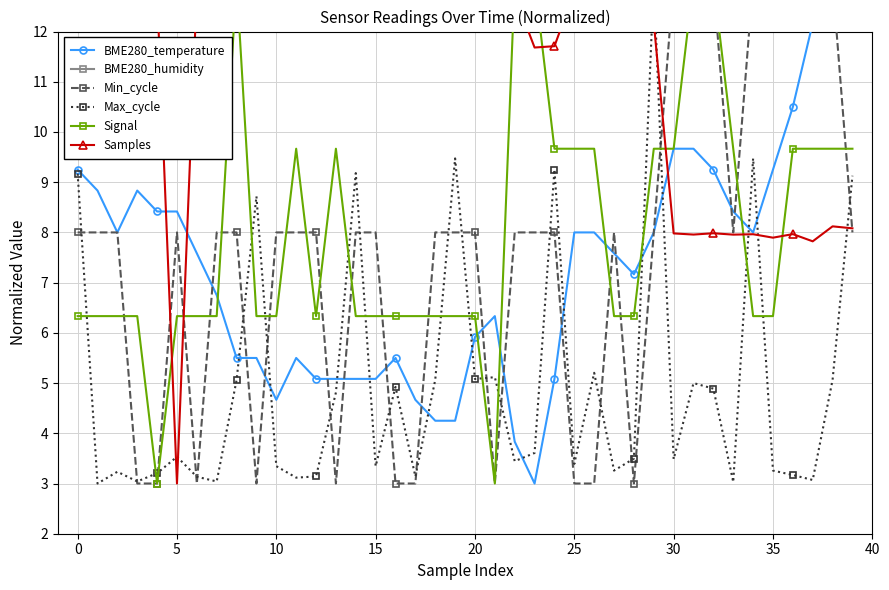

What is the value of the Max_cycle point at the 3rd from the left?

3.2